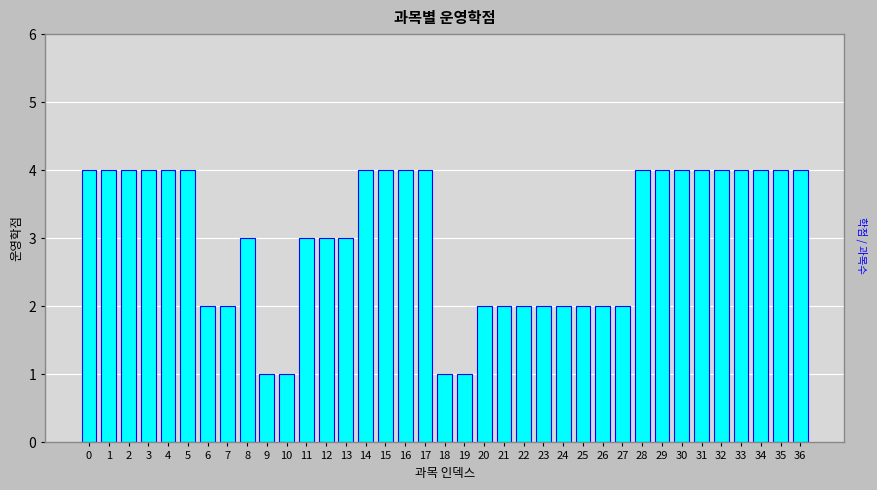

What is the difference between the maximum and minimum values?

3